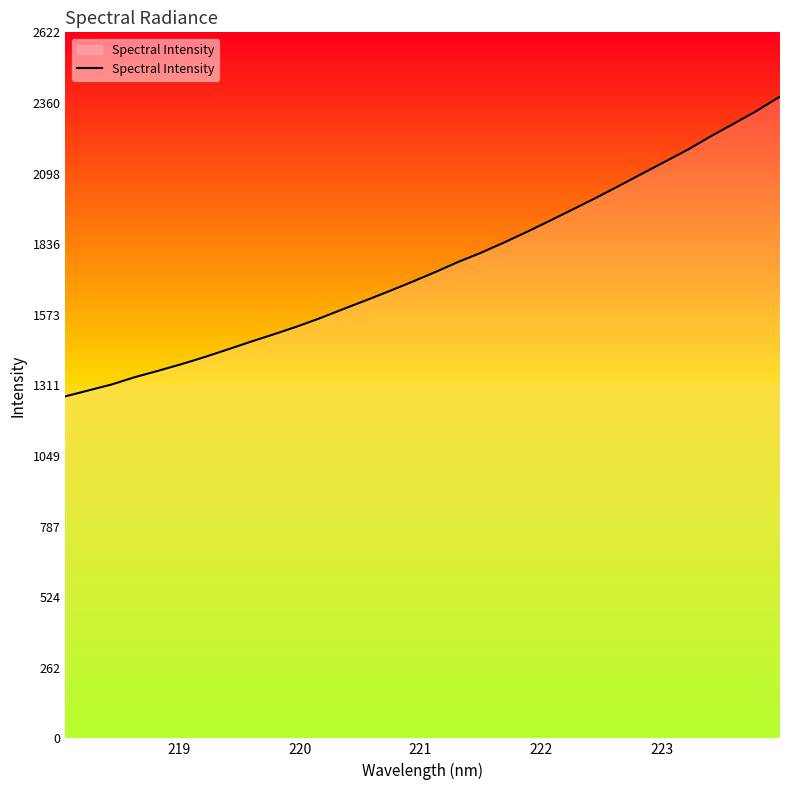

What is the greatest value displayed?

2383.8